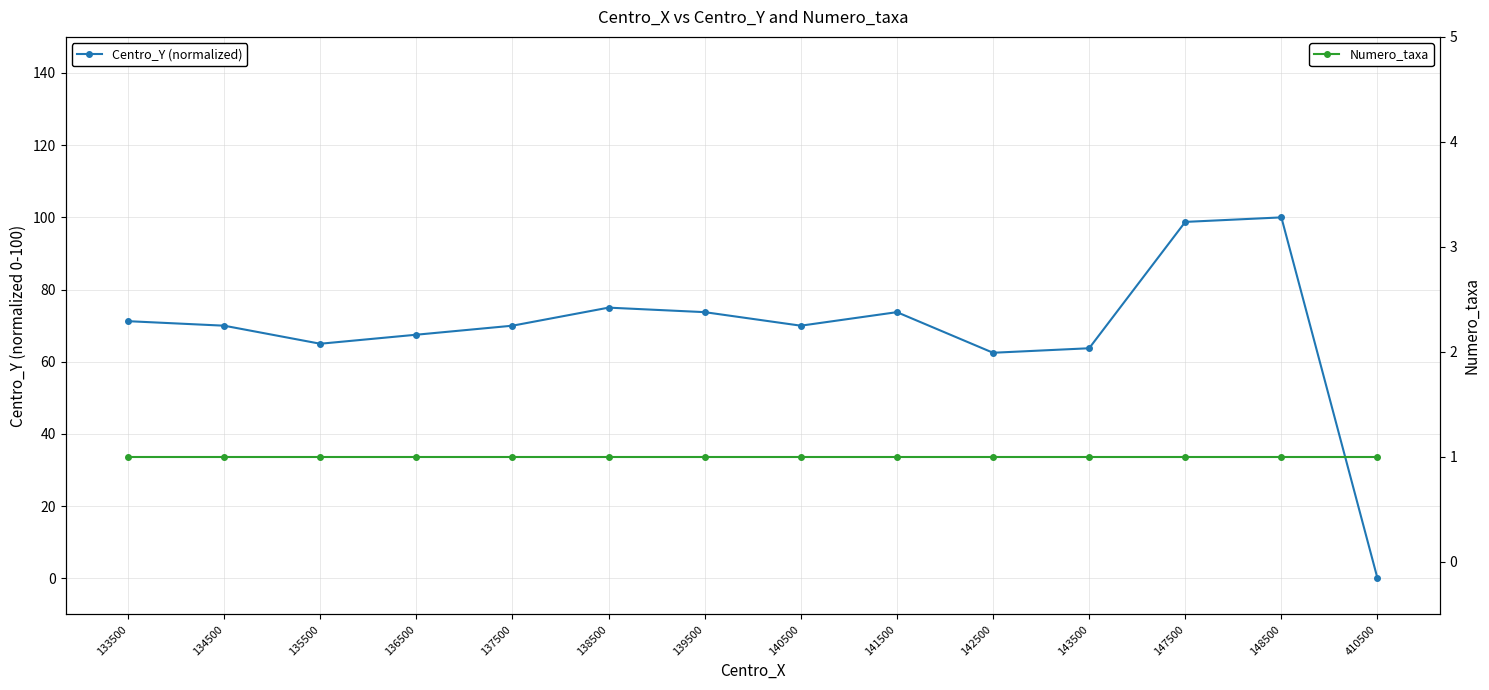

Is it true that Numero_taxa equals 0.6 at 134500?

False